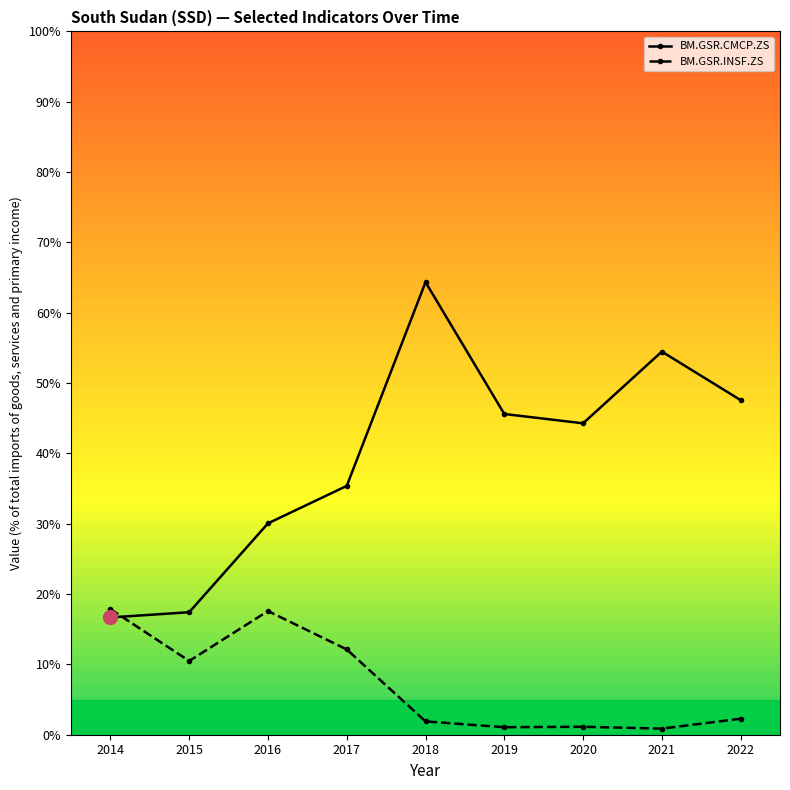

The value of BM.GSR.CMCP.ZS at 2019 is 25.8. True or false?

False